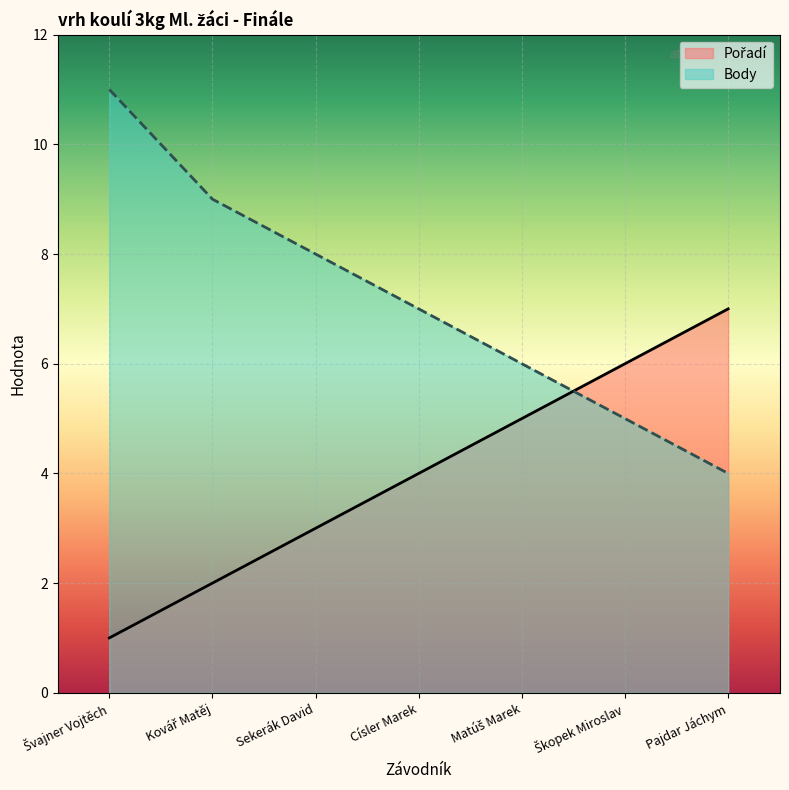

Is the value of Pořadí at Švajner Vojtěch greater than the value of Body at Kovář Matěj?

No